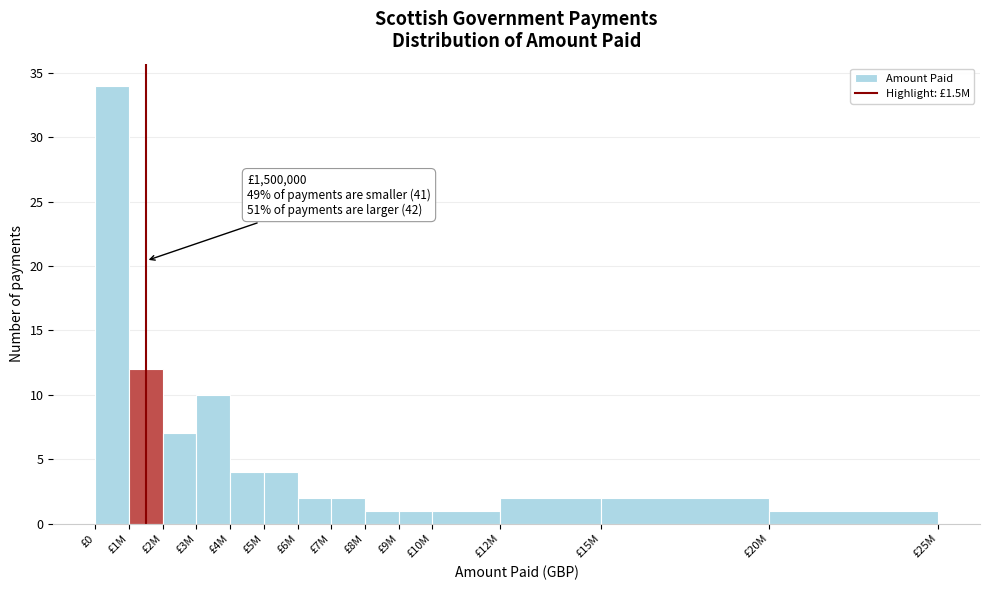

Reading left to right, transcribe all the data shown in this chart.

£0=34	£1M=12	£2M=7	£3M=10	£4M=4	£5M=4	£6M=2	£7M=2	£8M=1	£9M=1	£10M=1	£12M=2	£15M=2	£20M=1